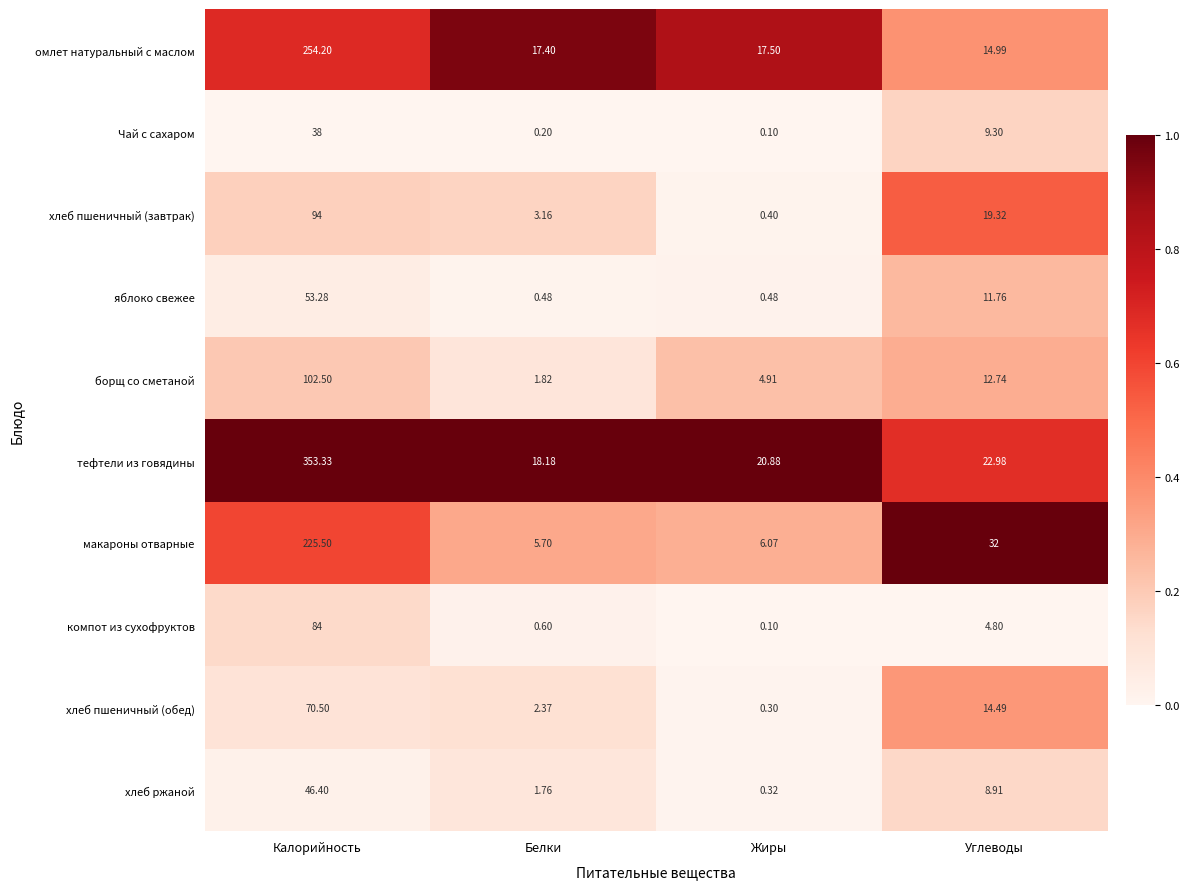

At which label does яблоко свежее first exceed 11?

Калорийность